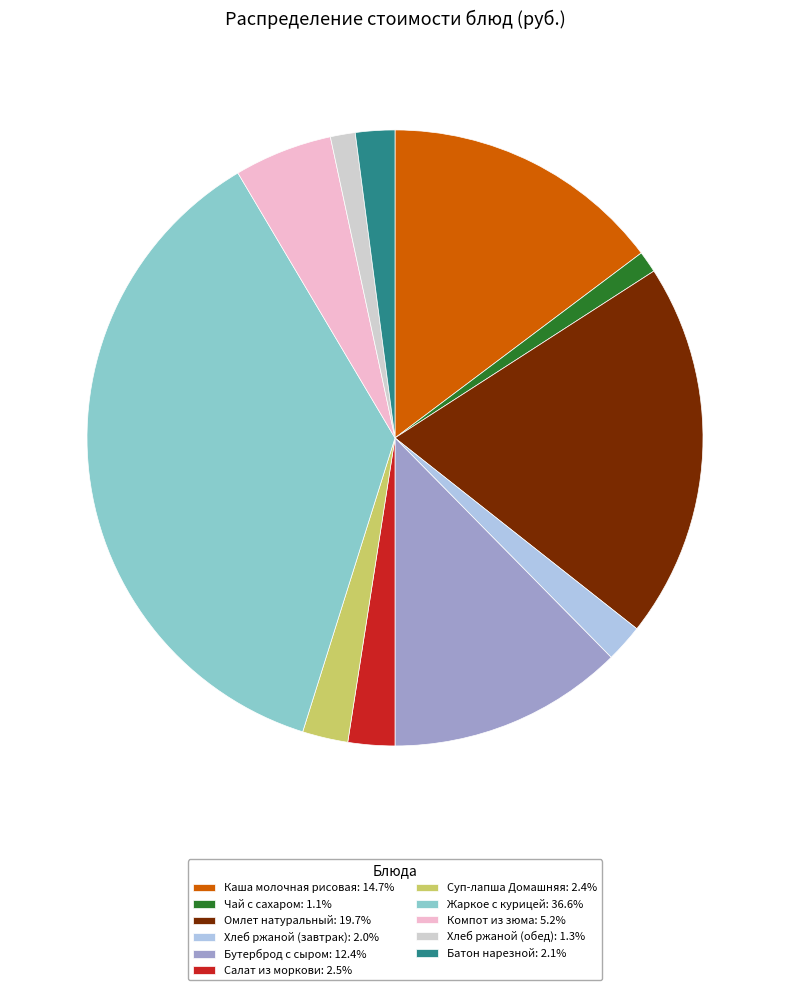

What is the ratio of the value at Бутерброд с сыром: 12.4% to the value at Омлет натуральный: 19.7%?

0.6